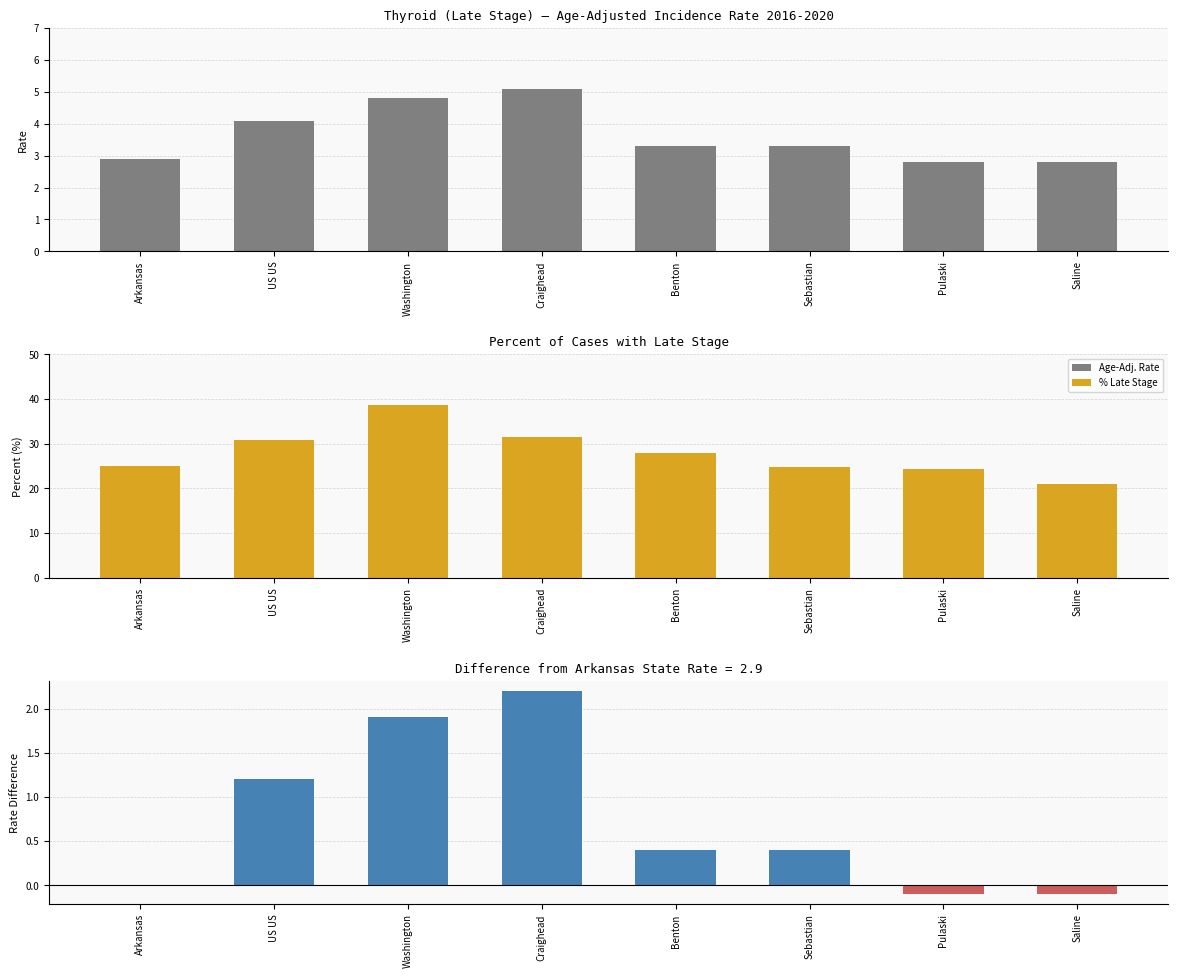

Between Arkansas and Benton, which is larger?

Benton